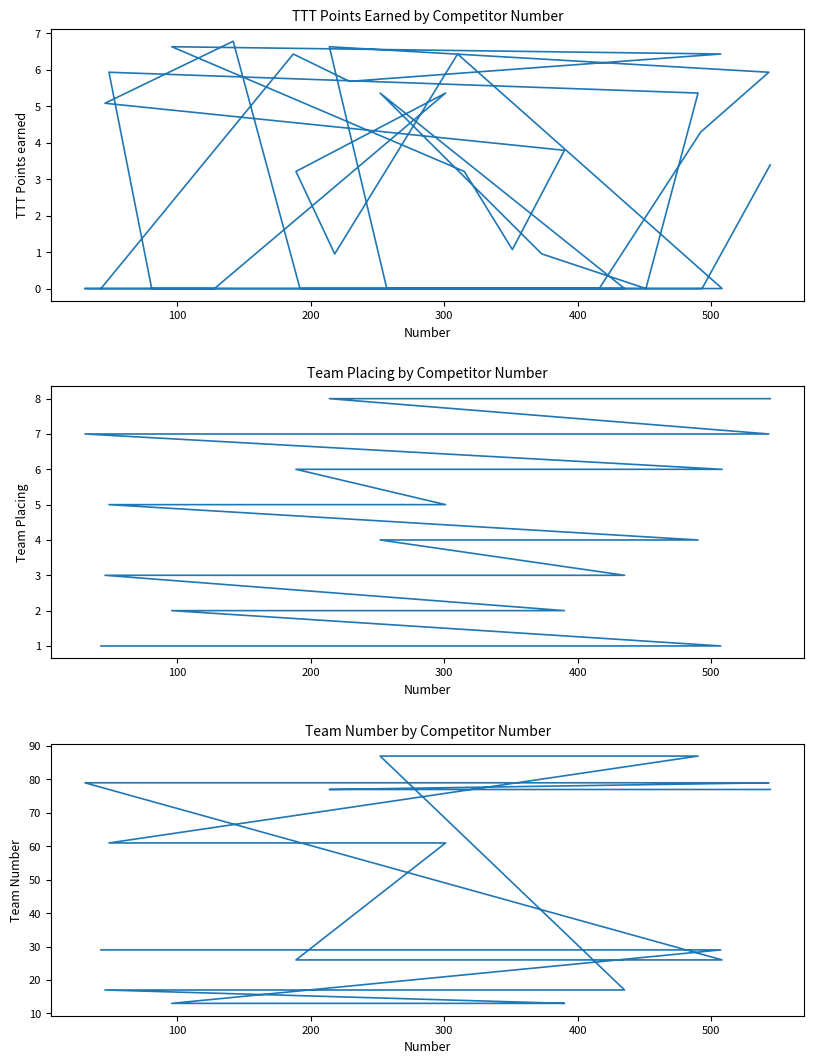

How many values in the Team Placing series exceed 5?

12